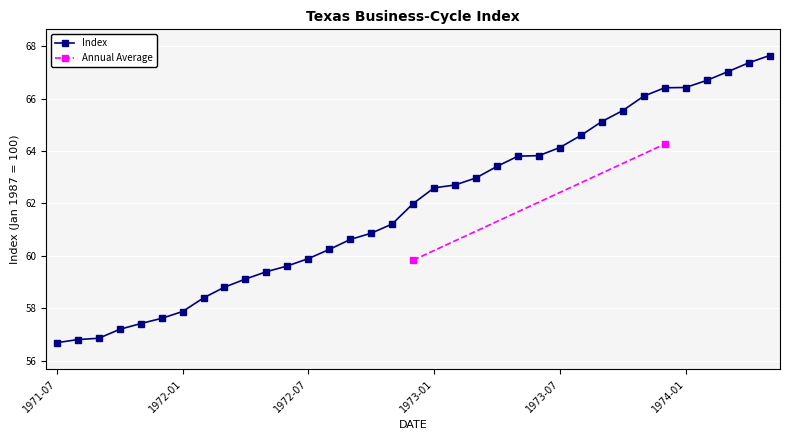

The value at 1971-09 is 79.1. True or false?

False